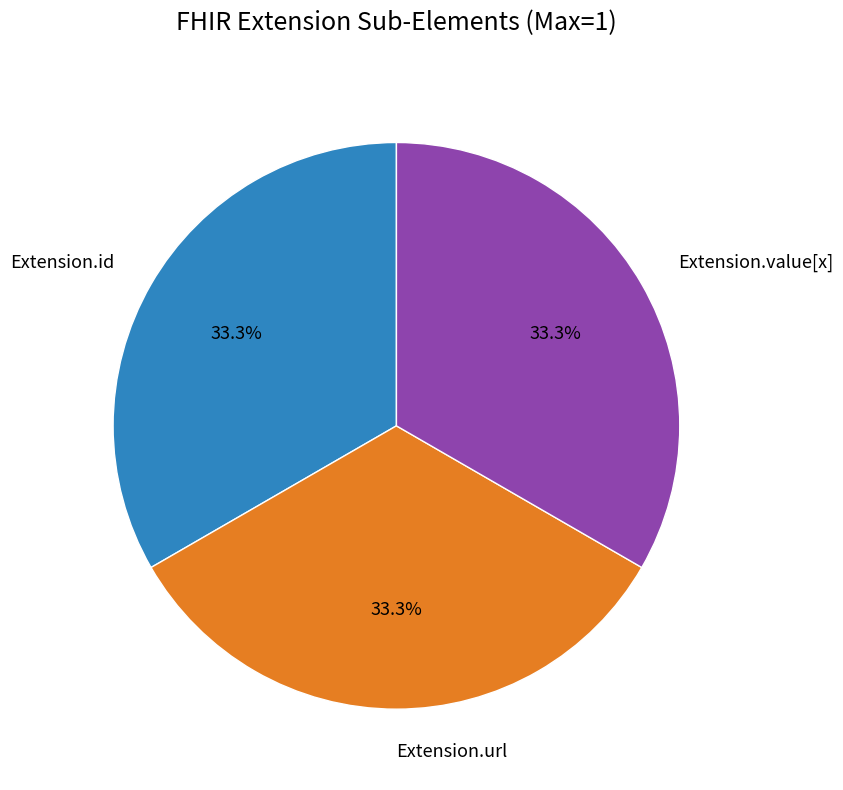

To the nearest percent, what is the difference between the largest and smallest slice percentages?

0%